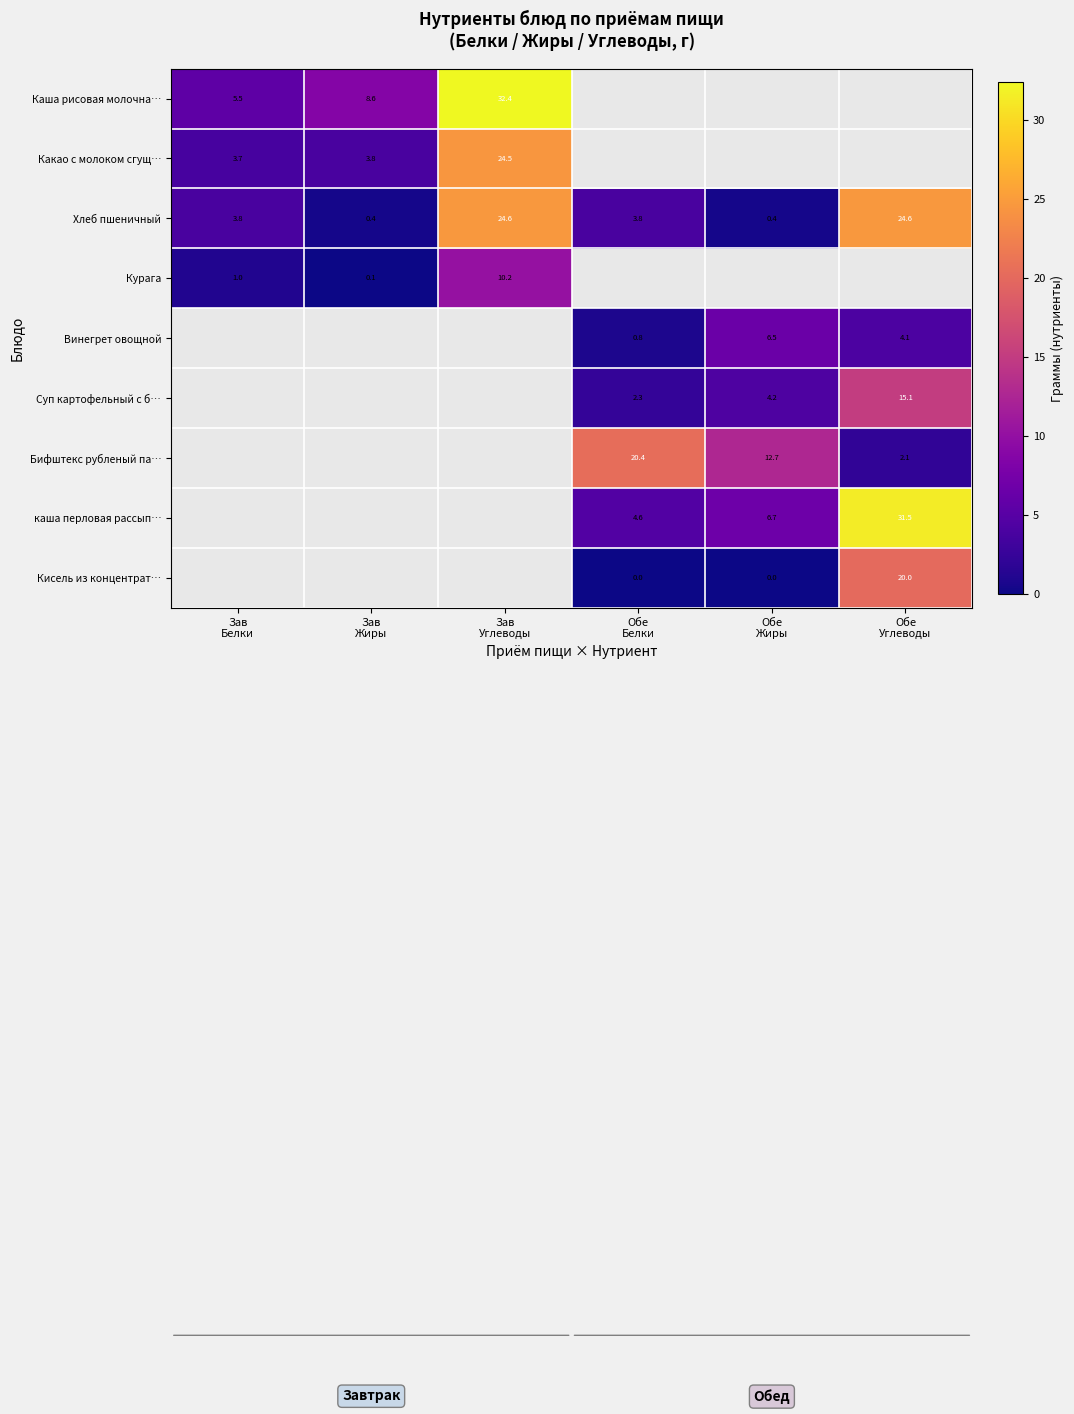

At how many categories does at least one series exceed 4?

6